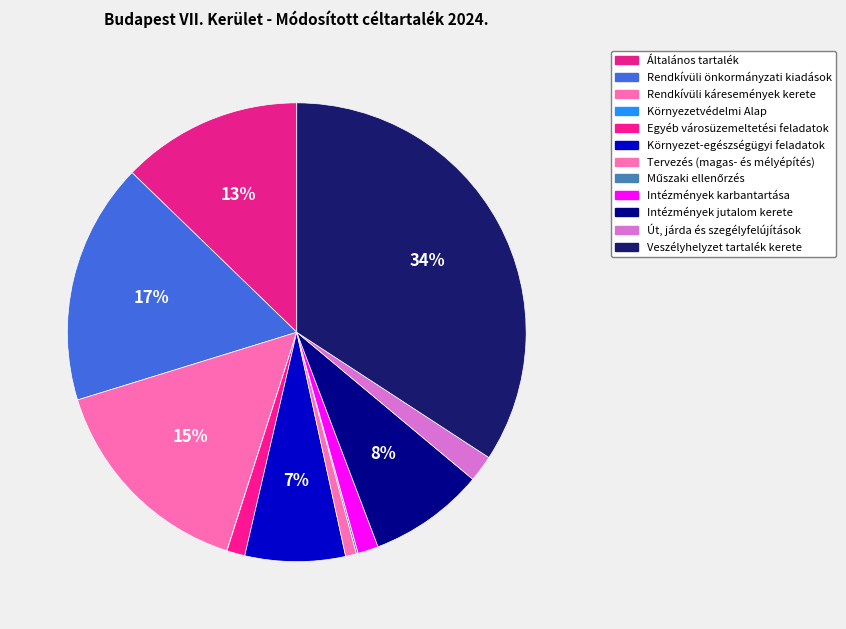

The Műszaki ellenőrzés slice represents 10% of the pie. True or false?

False